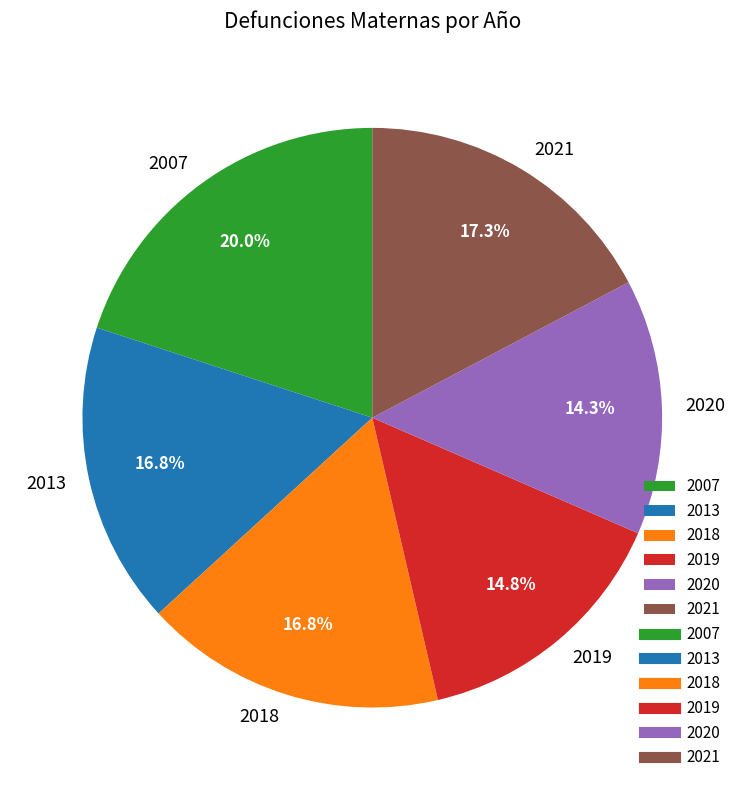

To the nearest percent, what portion does 2019 represent?

15%